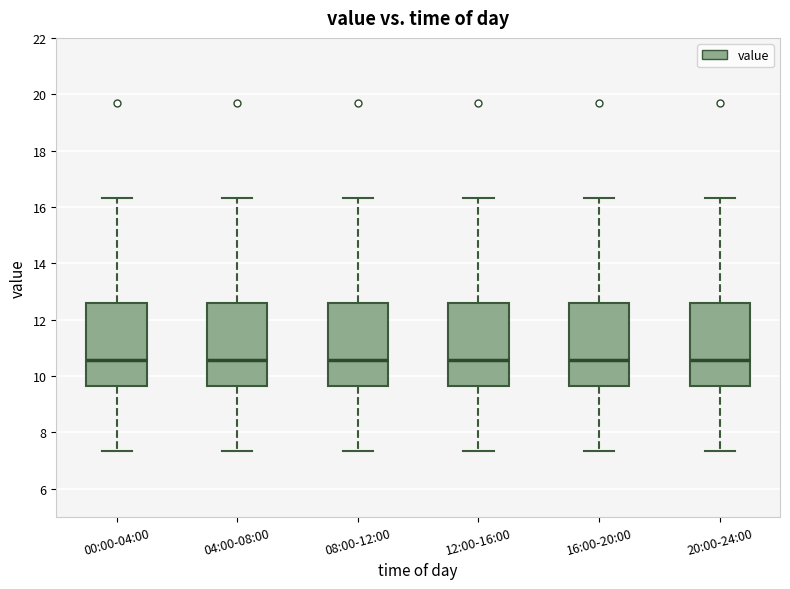

Reading left to right, read every box against the y-axis: the position of its median line, the range the box covers, and the ends of its whiskers. The values are not printed on the chart, so give them approximately, as read against the axis.

00:00-04:00: median 10.6, box 9.6 to 12.6, whiskers 7.4 to 16.4
04:00-08:00: median 10.6, box 9.6 to 12.6, whiskers 7.4 to 16.4
08:00-12:00: median 10.6, box 9.6 to 12.6, whiskers 7.4 to 16.4
12:00-16:00: median 10.6, box 9.6 to 12.6, whiskers 7.4 to 16.4
16:00-20:00: median 10.6, box 9.6 to 12.6, whiskers 7.4 to 16.4
20:00-24:00: median 10.6, box 9.6 to 12.6, whiskers 7.4 to 16.4